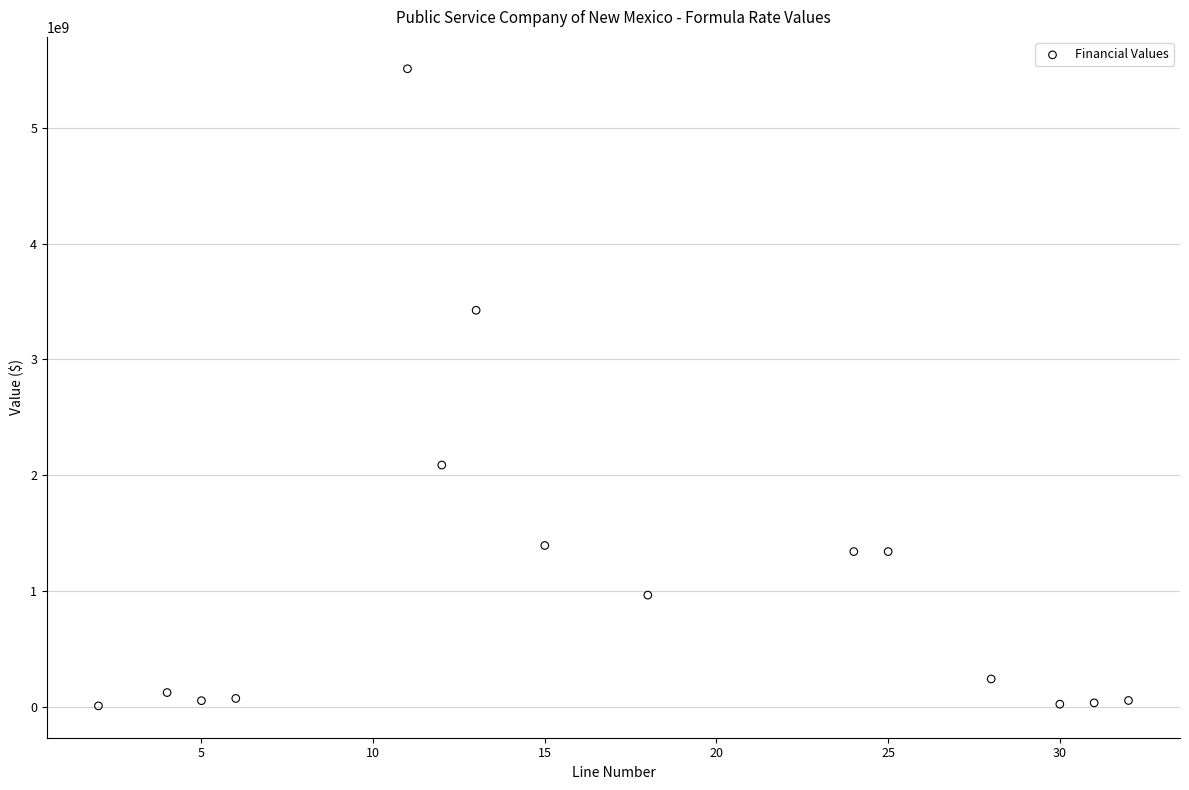

What is the range of Y values (max minus min)?

5505915445.6